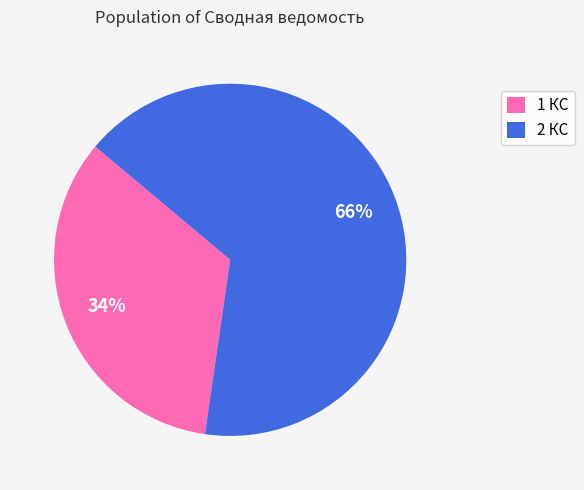

Which has a higher value, 2 КС or 1 КС?

2 КС